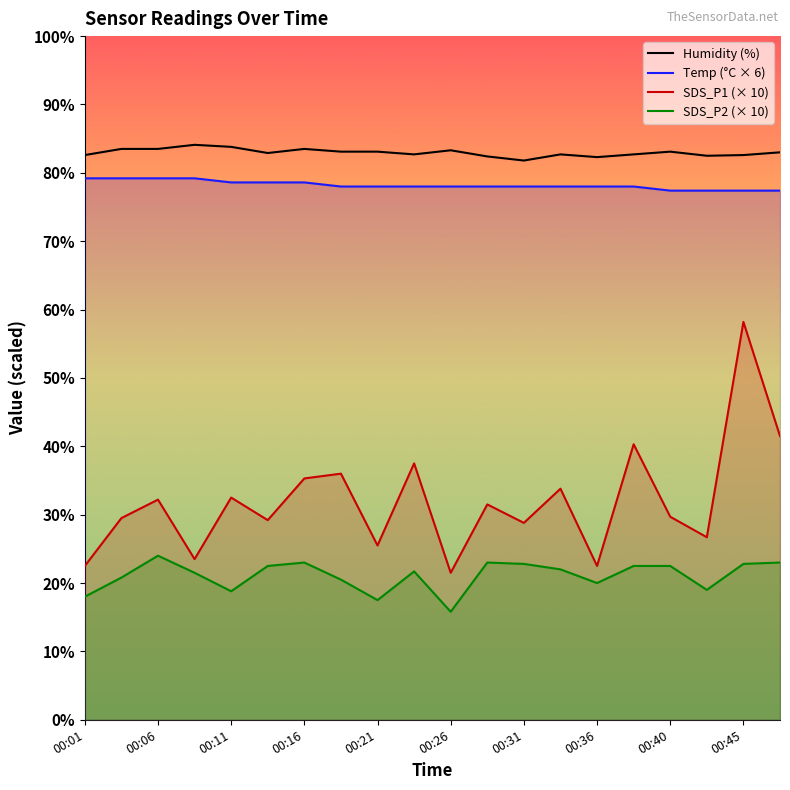

Reading right to left, transcribe all the data shown in this chart.

Humidity (%): 83.0	82.6	82.5	83.1	82.7	82.3	82.7	81.8	82.4	83.3	82.7	83.1	83.1	83.5	82.9	83.8	84.1	83.5	83.5	82.6
Temp (°C × 6): 77.4	77.4	77.4	77.4	78.0	78.0	78.0	78.0	78.0	78.0	78.0	78.0	78.0	78.6	78.6	78.6	79.2	79.2	79.2	79.2
SDS_P1 (× 10): 41.5	58.2	26.7	29.7	40.3	22.5	33.8	28.8	31.5	21.5	37.5	25.5	36.0	35.3	29.2	32.5	23.5	32.2	29.5	22.5
SDS_P2 (× 10): 23.0	22.8	19.0	22.5	22.5	20.0	22.0	22.8	23.0	15.8	21.7	17.5	20.5	23.0	22.5	18.8	21.5	24.0	20.8	18.0